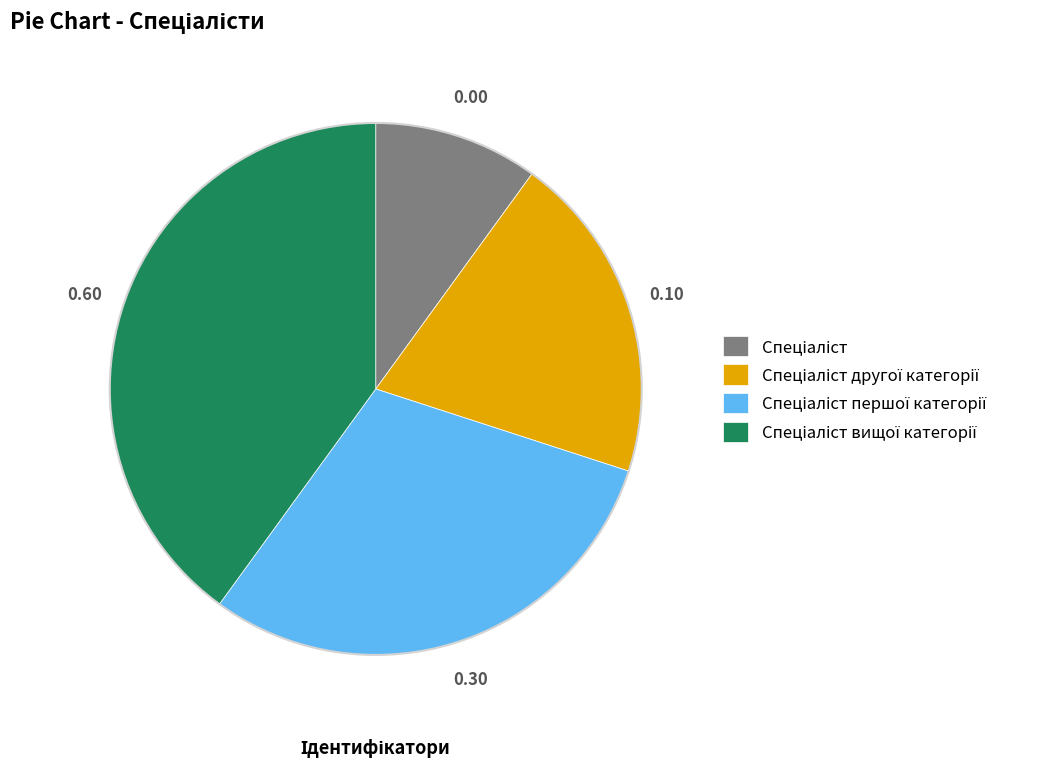

Is there any slice that represents more than half of the pie?

No